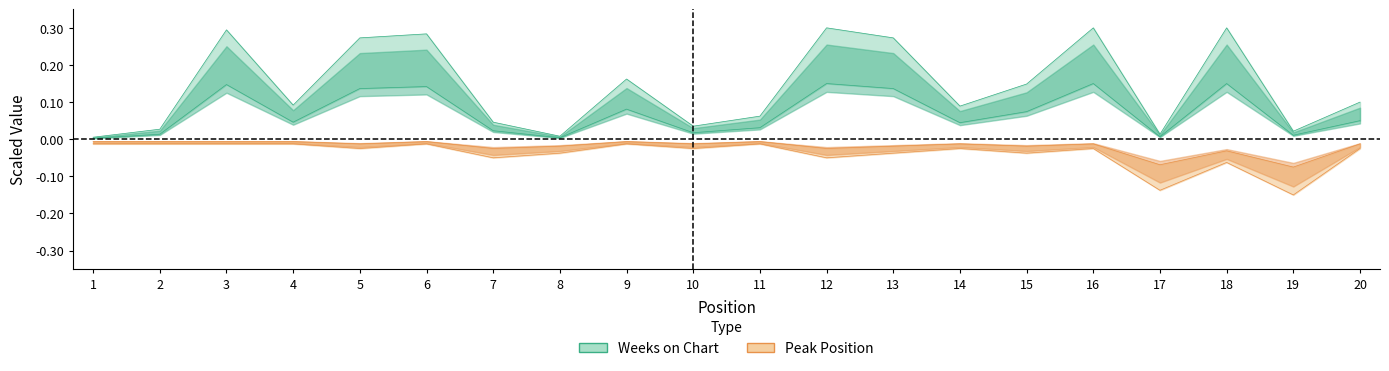

True or false: Weeks on Chart and Peak Position intersect in this chart.

False